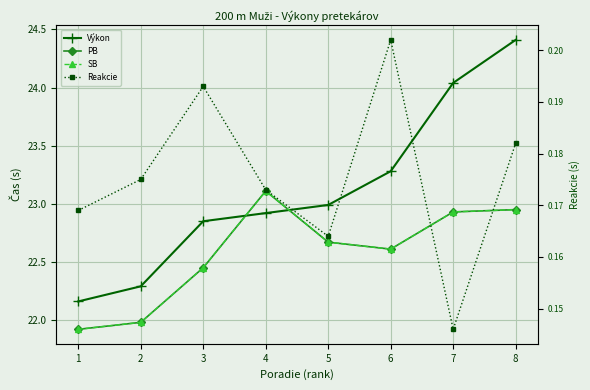

At which category does PB reach its first local peak?

4